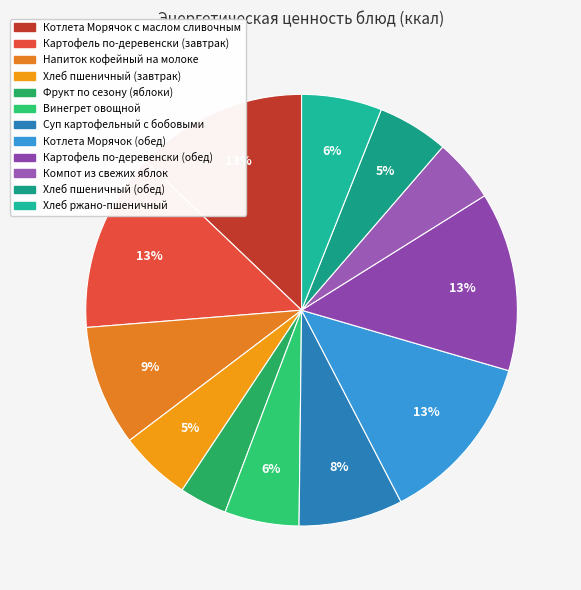

To the nearest percent, what portion does Винегрет овощной represent?

6%